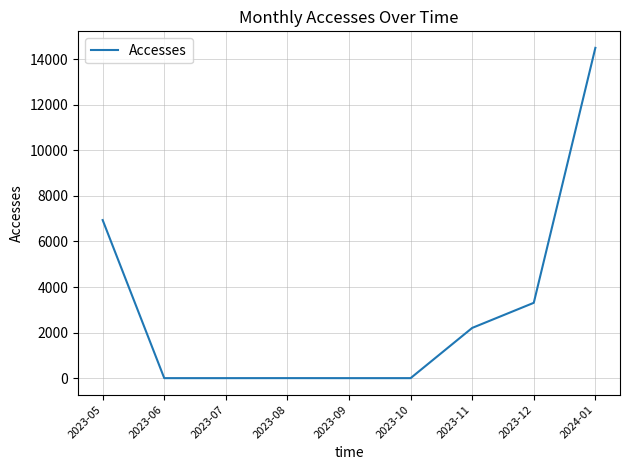

Which label corresponds to the largest value in the chart?

2024-01